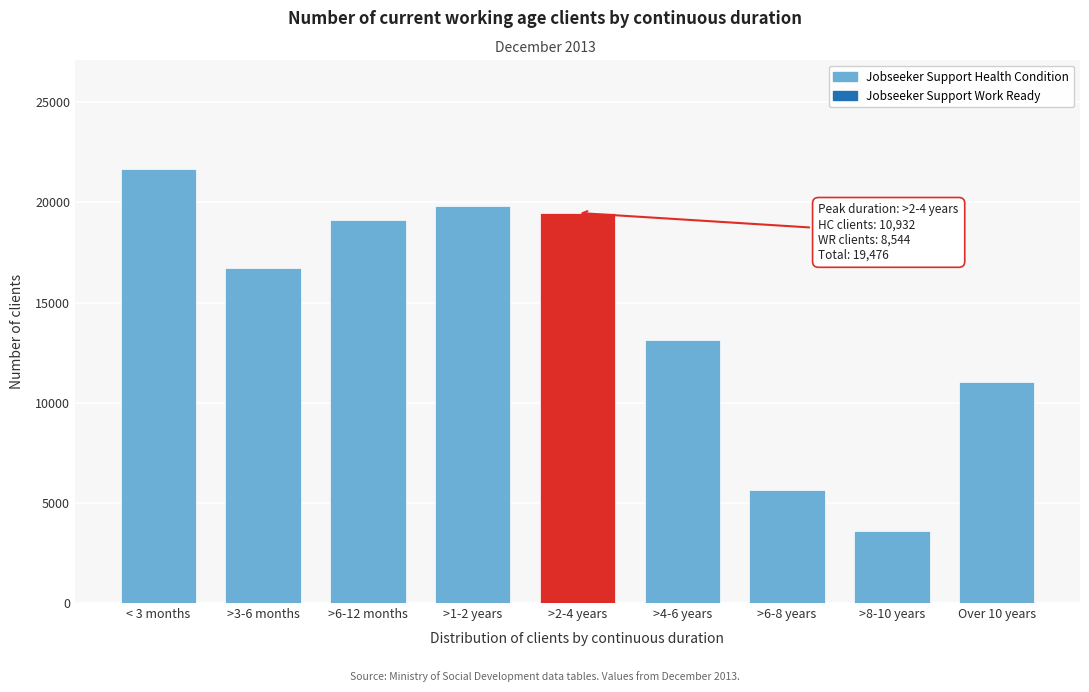

Reading left to right, list all the values displayed in this chart.

21687	16725	19134	19830	19476	13131	5625	3606	11016